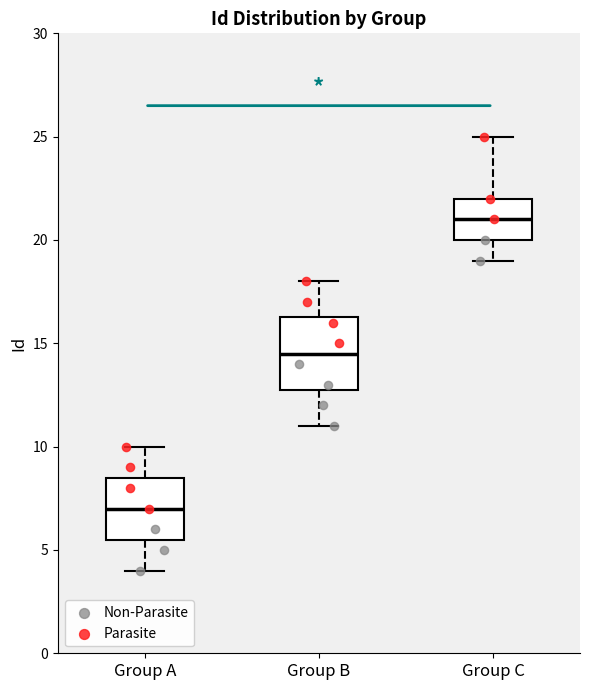

Reading left to right, read every box against the y-axis: the position of its median line, the range the box covers, and the ends of its whiskers. The values are not printed on the chart, so give them approximately, as read against the axis.

Group A: median 7.0, box 5.5 to 8.5, whiskers 4.0 to 10.0
Group B: median 14.5, box 13.0 to 16.5, whiskers 11.0 to 18.0
Group C: median 21.0, box 20.0 to 22.0, whiskers 19.0 to 25.0